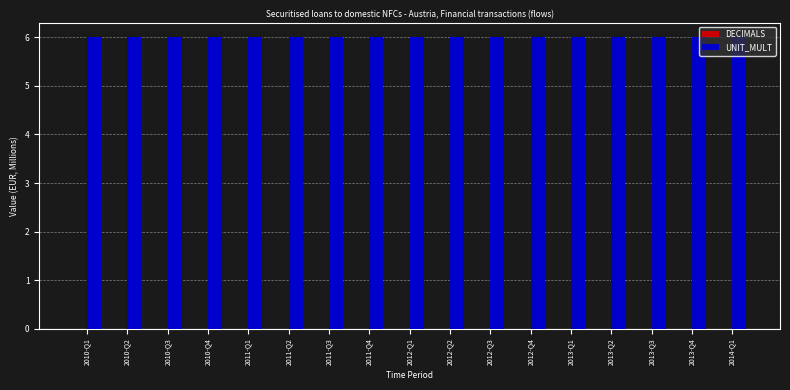

Reading left to right, transcribe all the data shown in this chart.

DECIMALS: 0	0	0	0	0	0	0	0	0	0	0	0	0	0	0	0	0
UNIT_MULT: 6	6	6	6	6	6	6	6	6	6	6	6	6	6	6	6	6